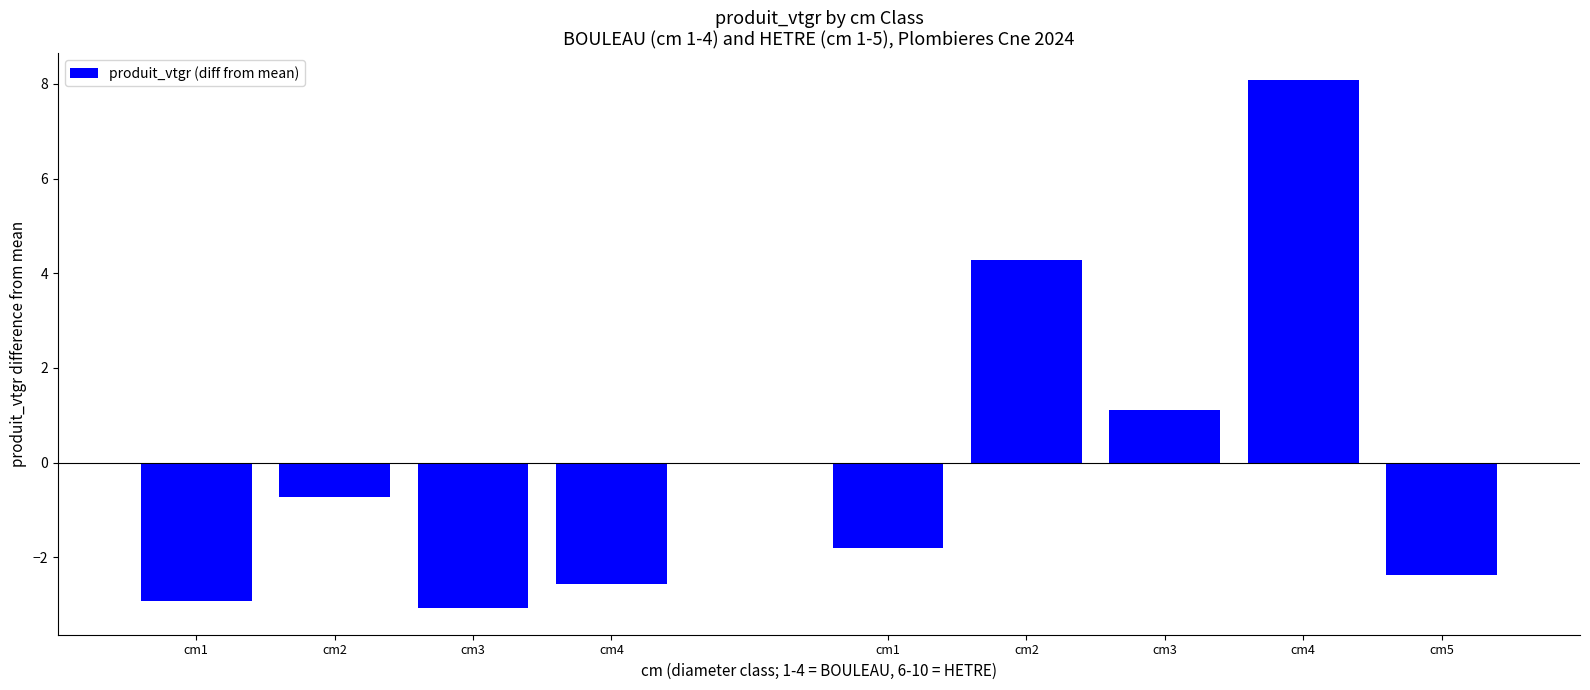

Read the value at cm3.

-3.1